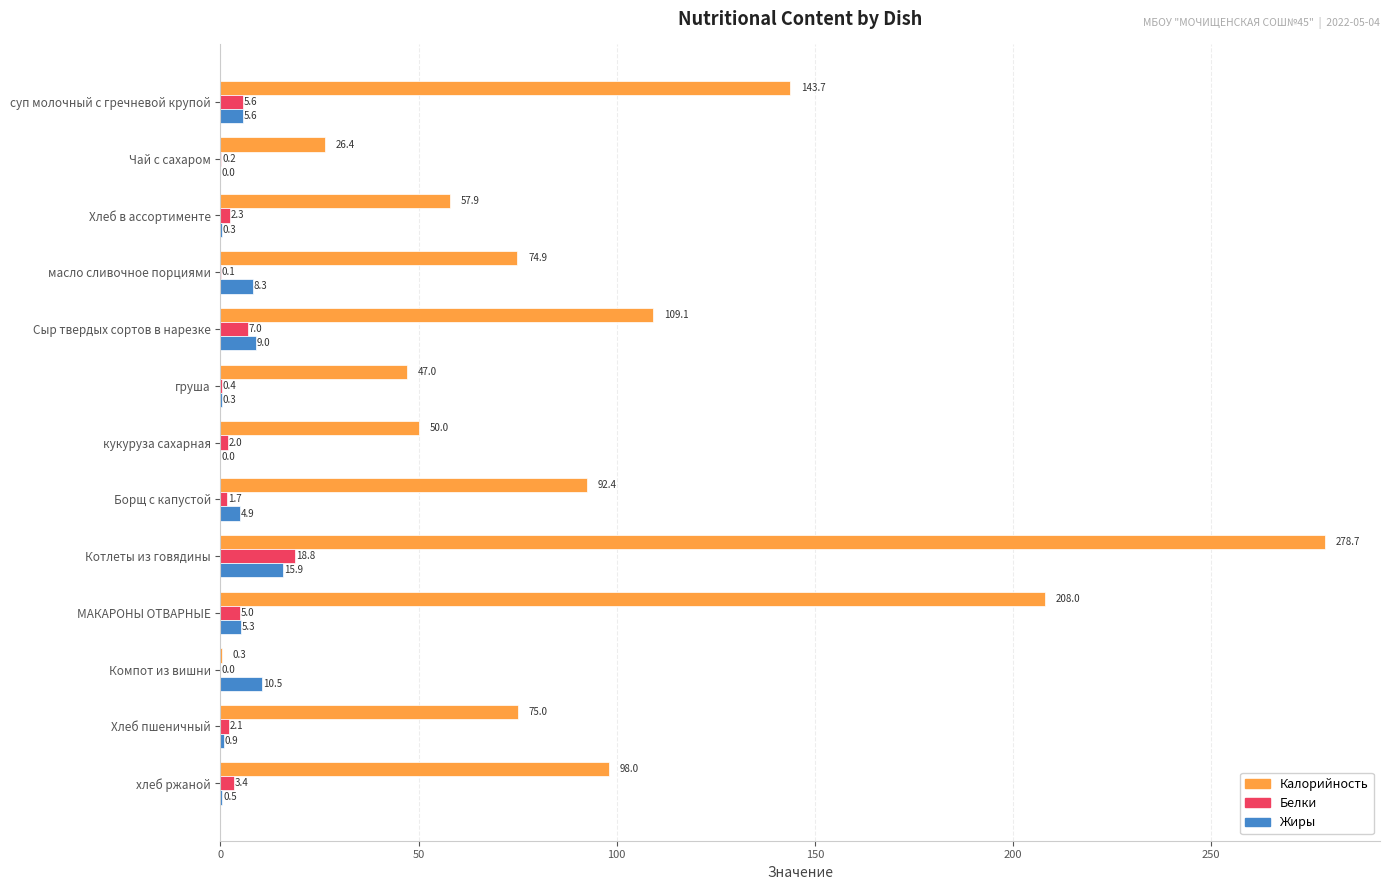

The Калорийность series shows 0.3 at Компот из вишни. True or false?

True